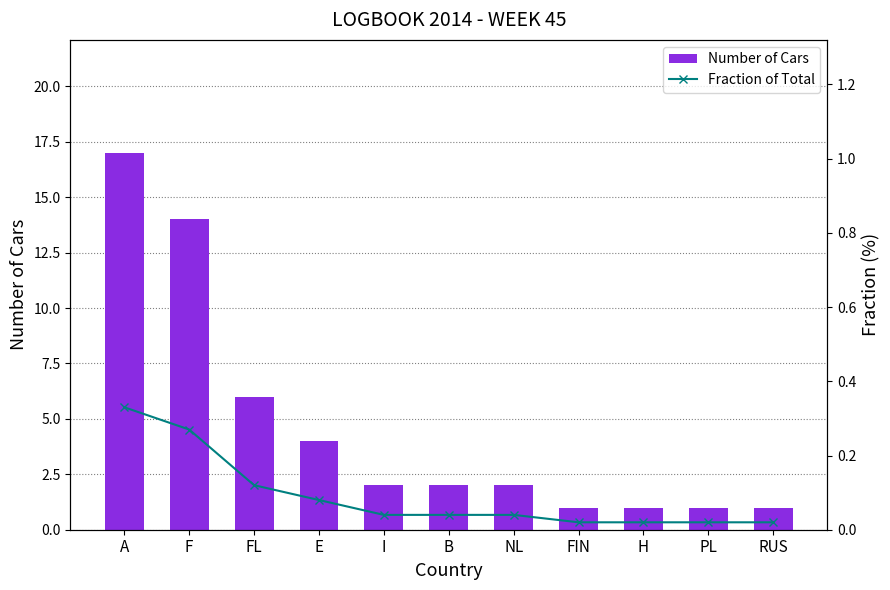

Rank the categories by Fraction of Total value from highest to lowest.

A, F, FL, E, I, B, NL, FIN, H, PL, RUS